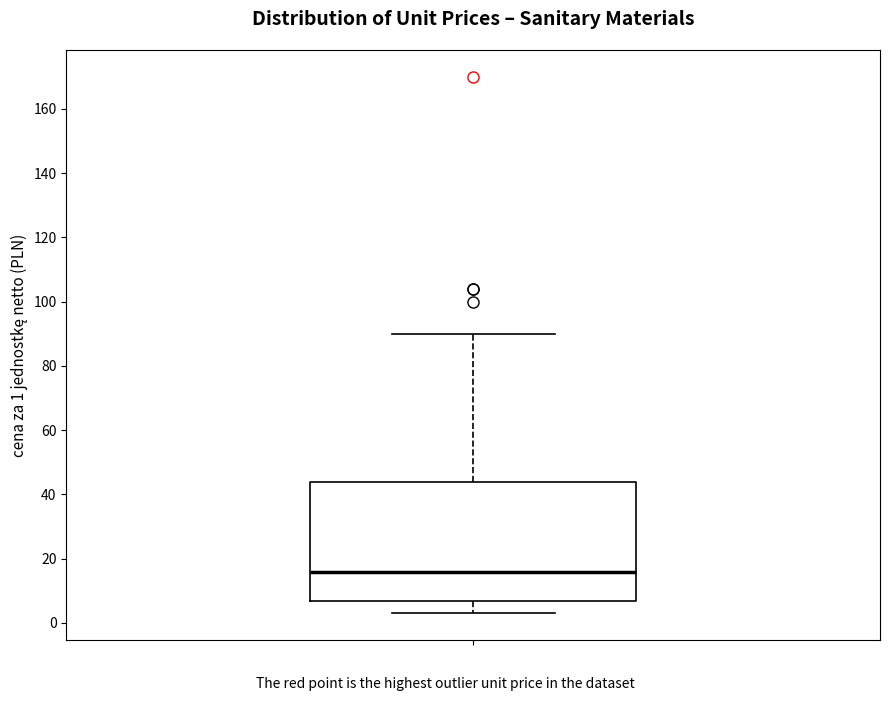

Where does the median line of the box sit on the y-axis? The values are not printed on the chart, so give them approximately, as read against the axis.

16